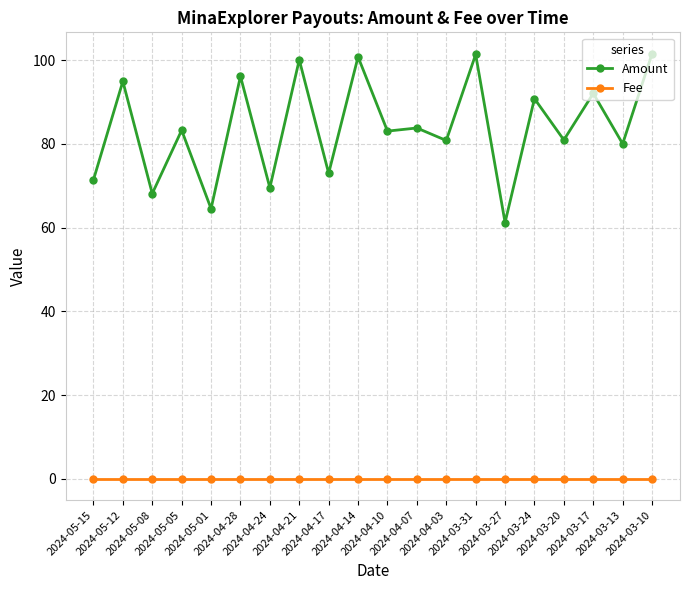

What are all the series names shown in the legend?

Amount, Fee